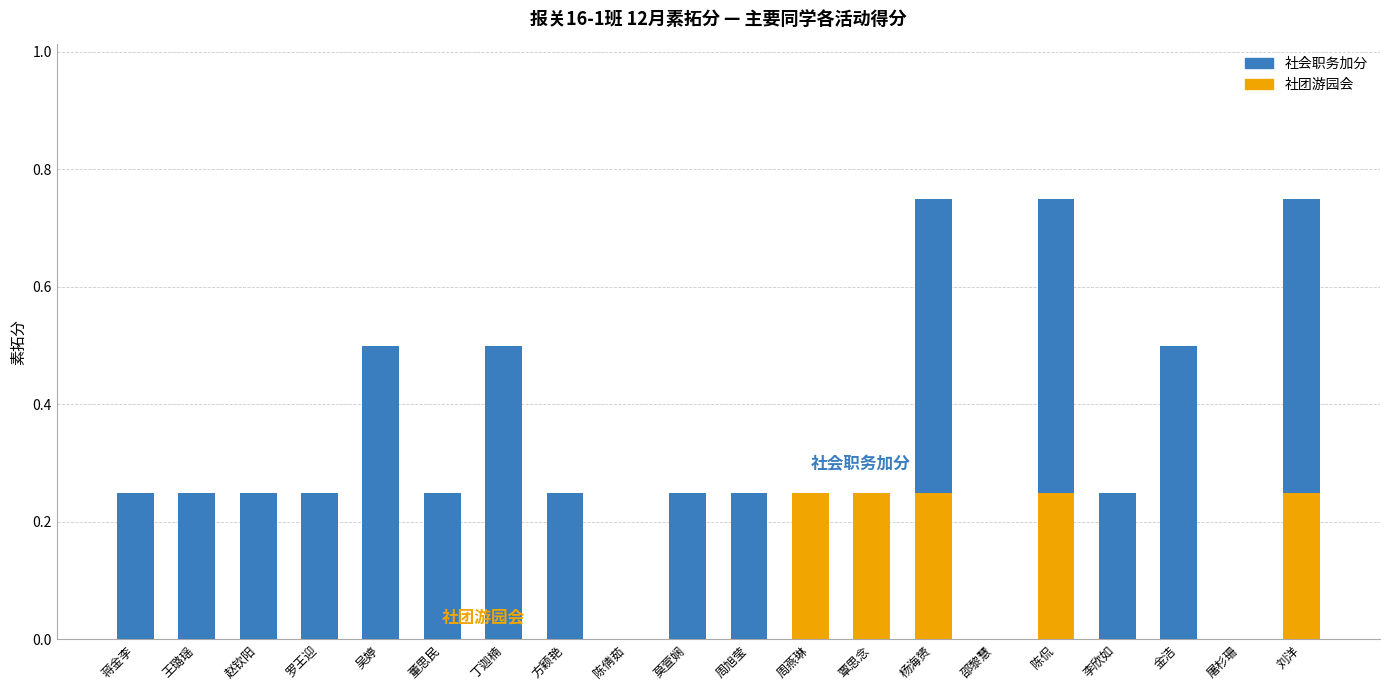

Is it true that 社团游园会 equals 0.0 at 赵钦阳?

True